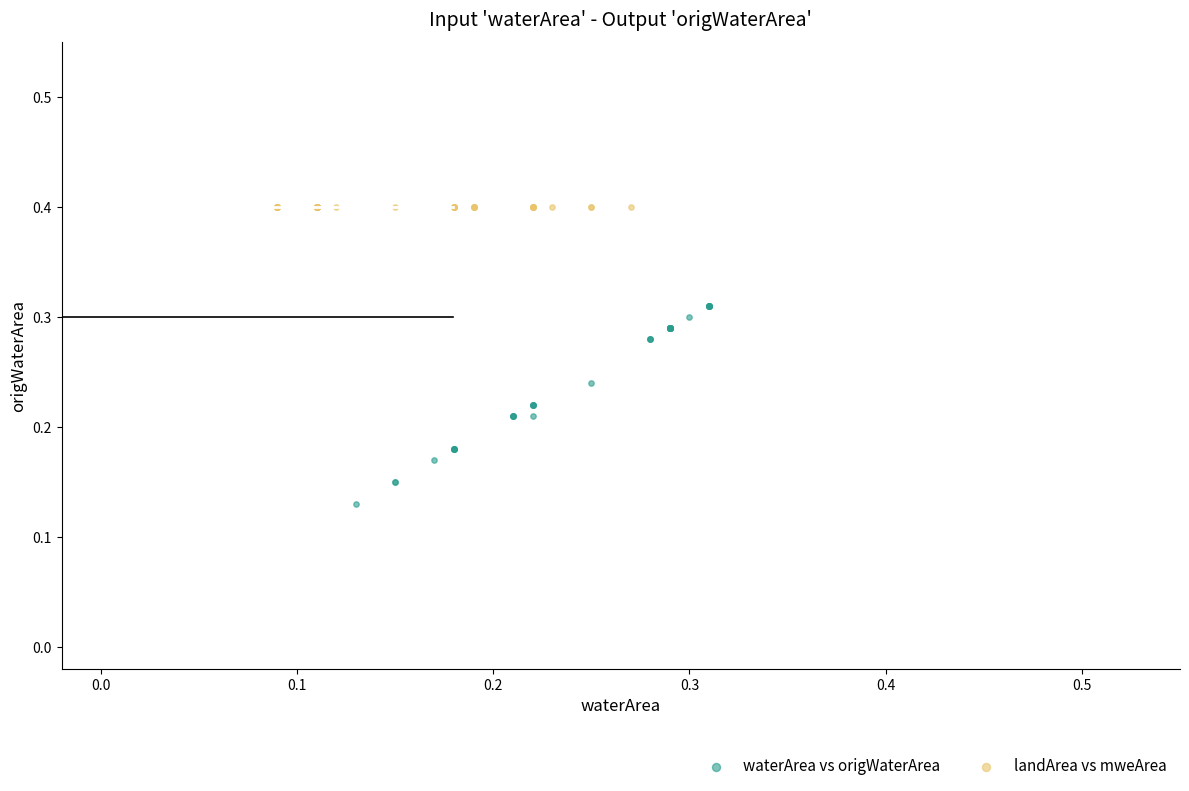

Which series reaches the minimum Y coordinate?

waterArea vs origWaterArea